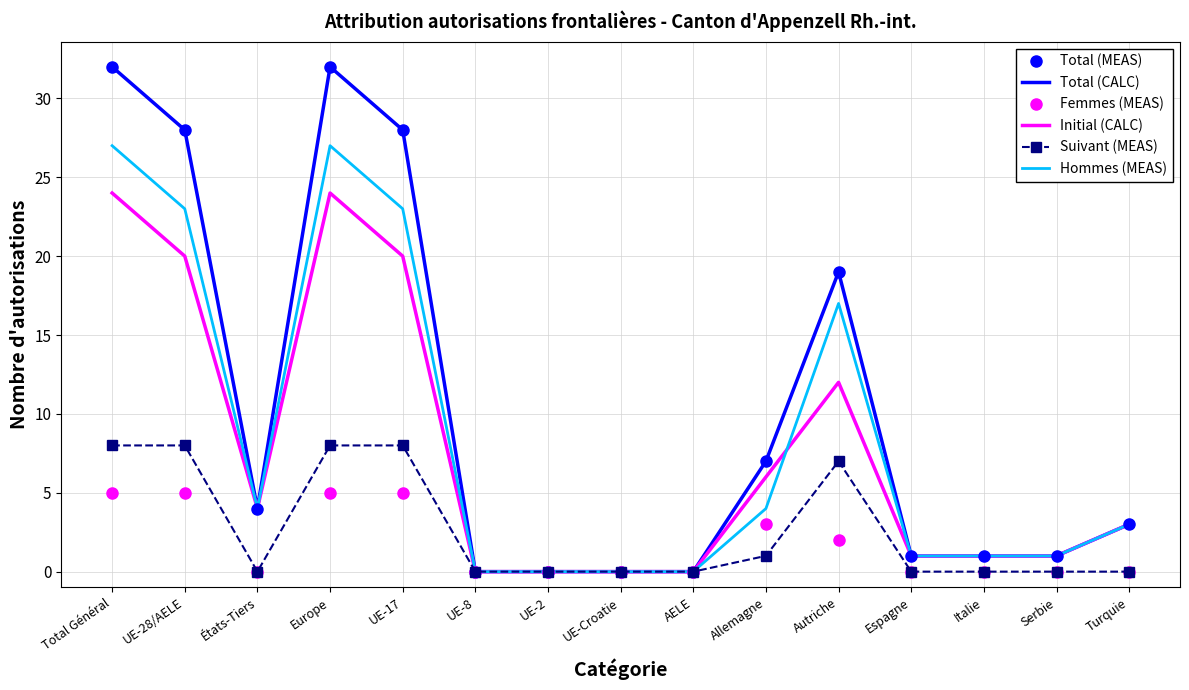

What is the label of the 13th point from the left?

Italie